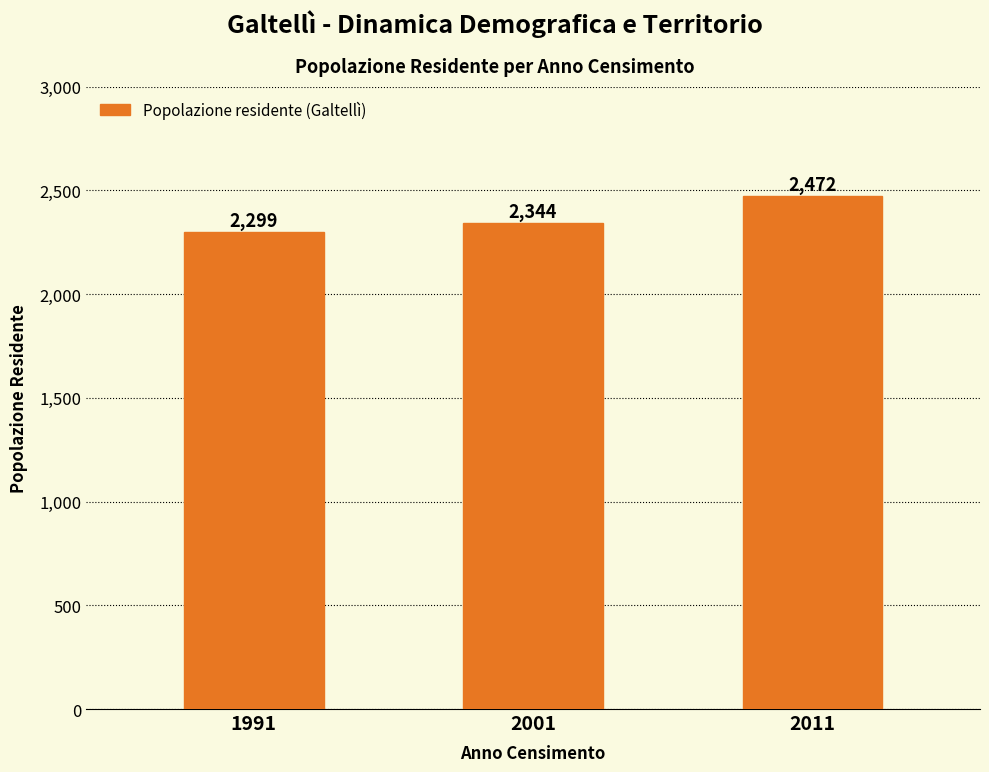

Reading left to right, what are all the values shown in this chart?

1991=2299	2001=2344	2011=2472